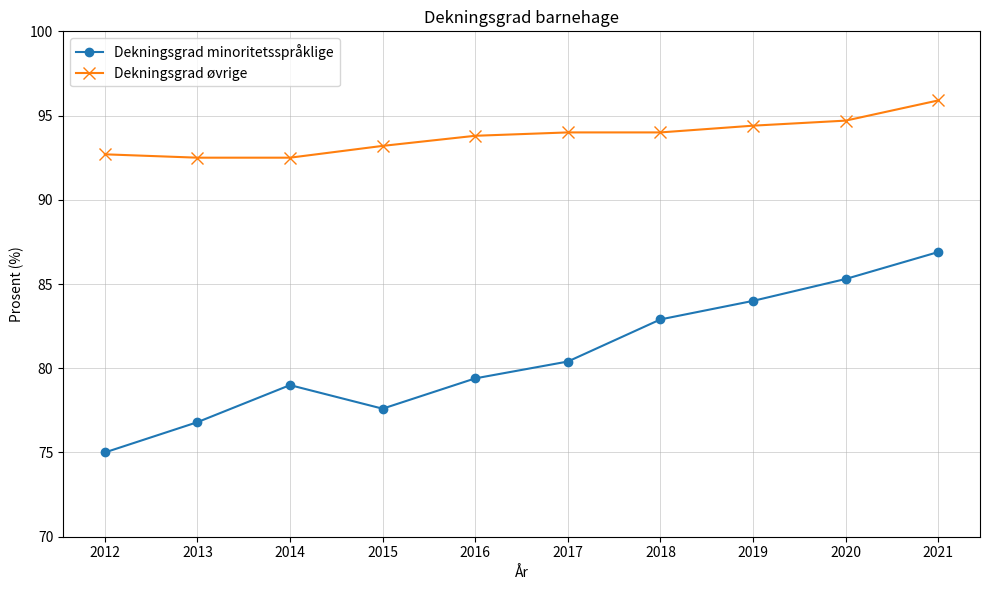

True or false: Dekningsgrad øvrige and Dekningsgrad minoritetsspråklige intersect in this chart.

False